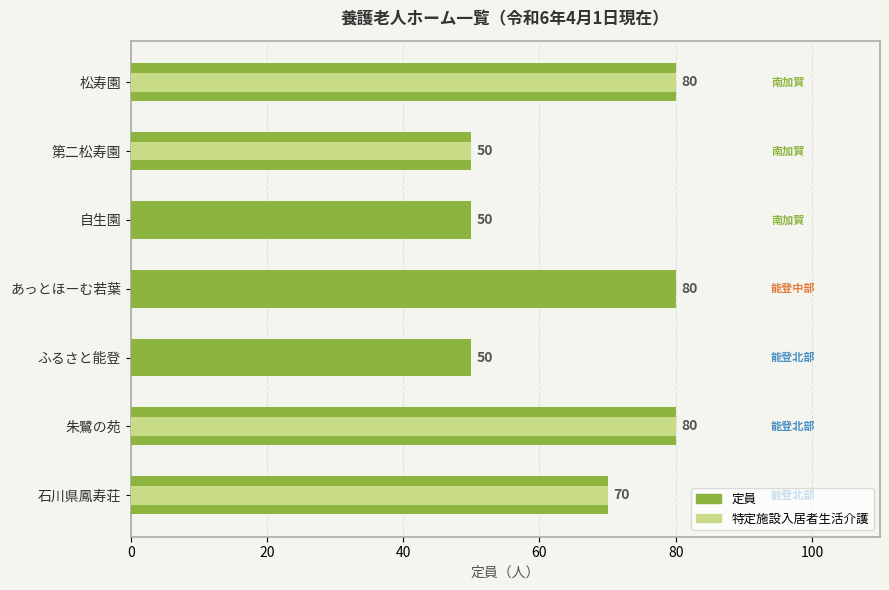

Rank the series at 自生園 from highest to lowest value.

定員, 特定施設入居者生活介護